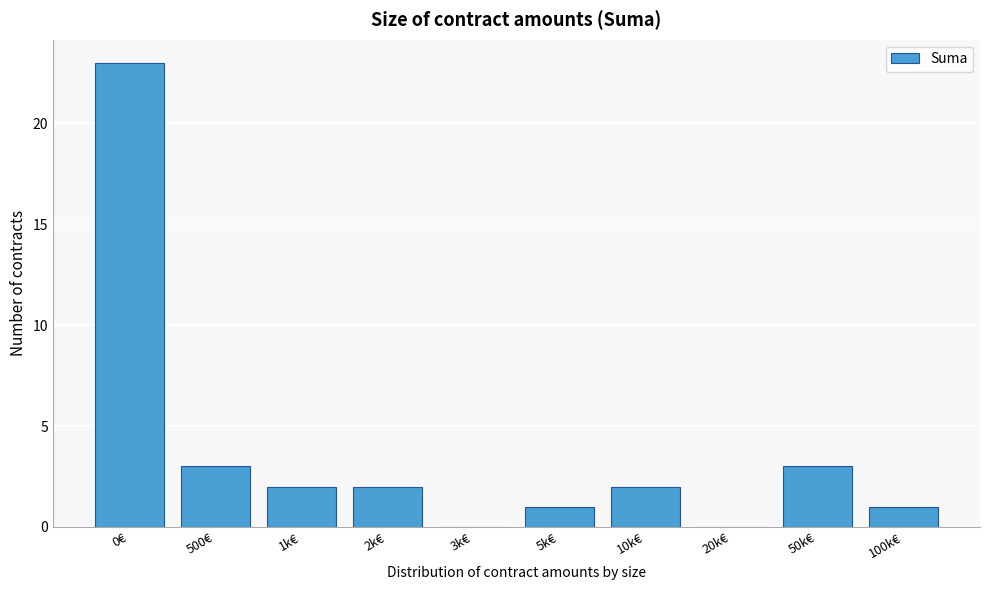

Reading right to left, extract all data points from this chart.

100k€=1	50k€=3	20k€=0	10k€=2	5k€=1	3k€=0	2k€=2	1k€=2	500€=3	0€=23